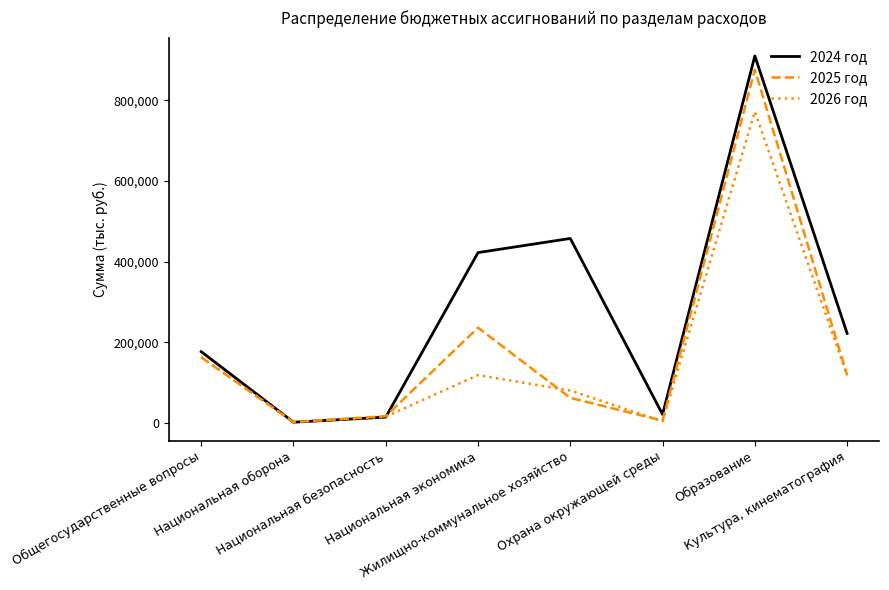

What is the sum of all 2026 год values?

1272359.4